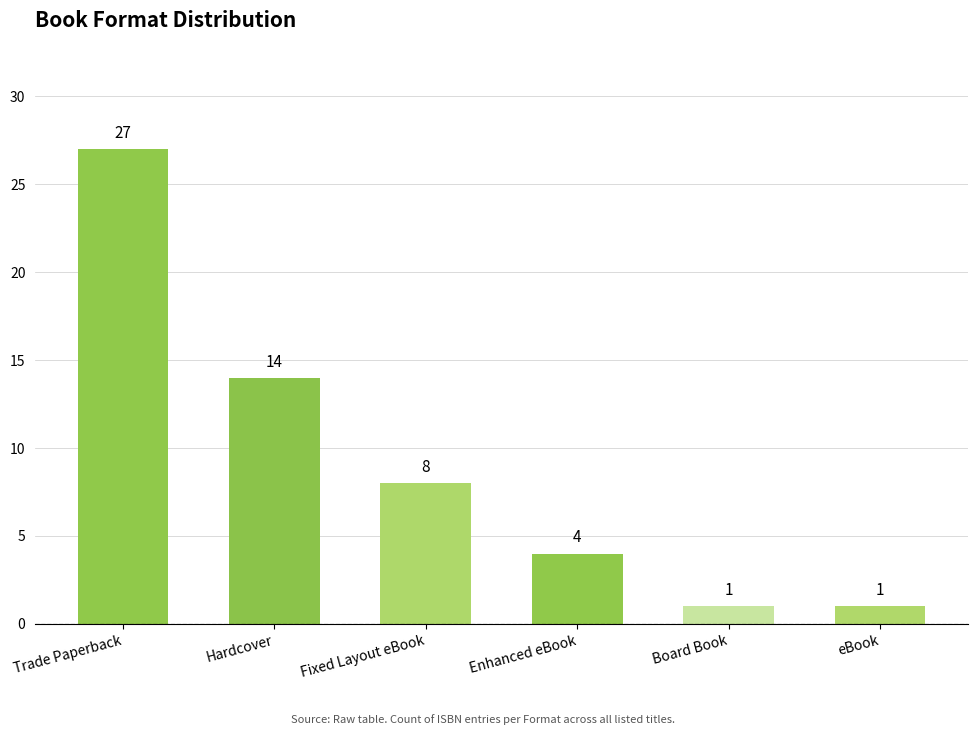

What is the sum of the values at eBook and Hardcover?

15